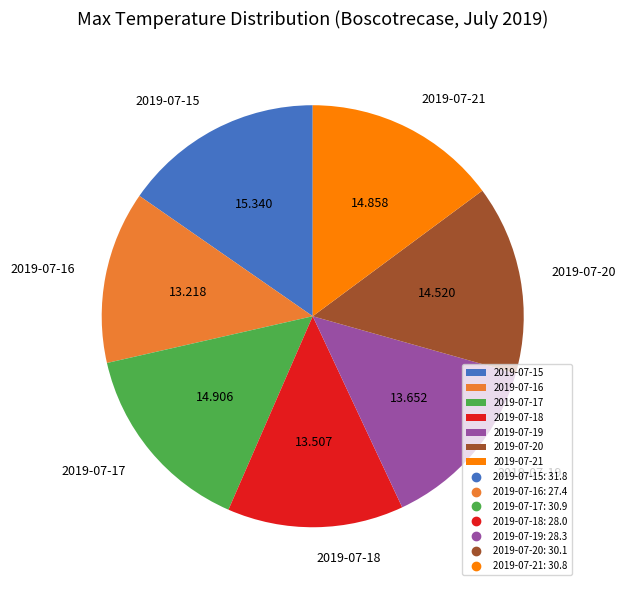

True or false: 2019-07-18 accounts for 14% of the total.

True